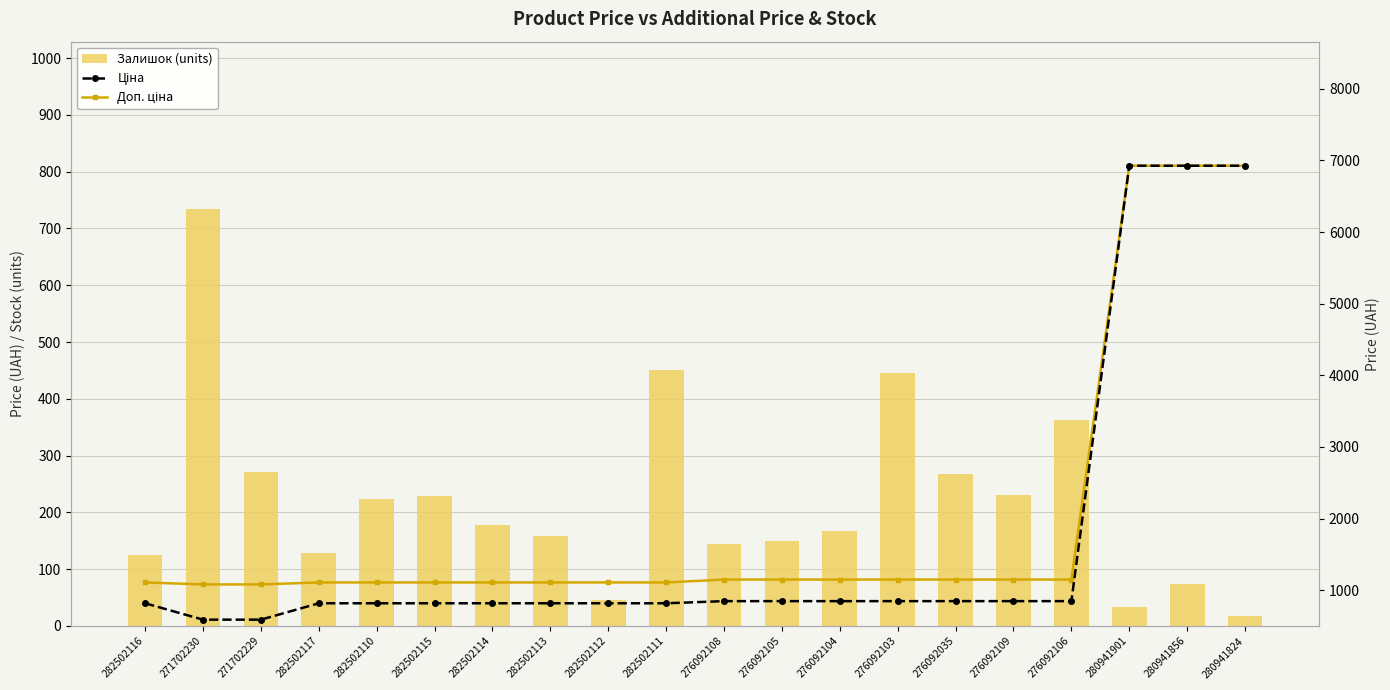

Rank the series by their average value, from highest to lowest.

Доп. ціна, Ціна, Залишок (units)